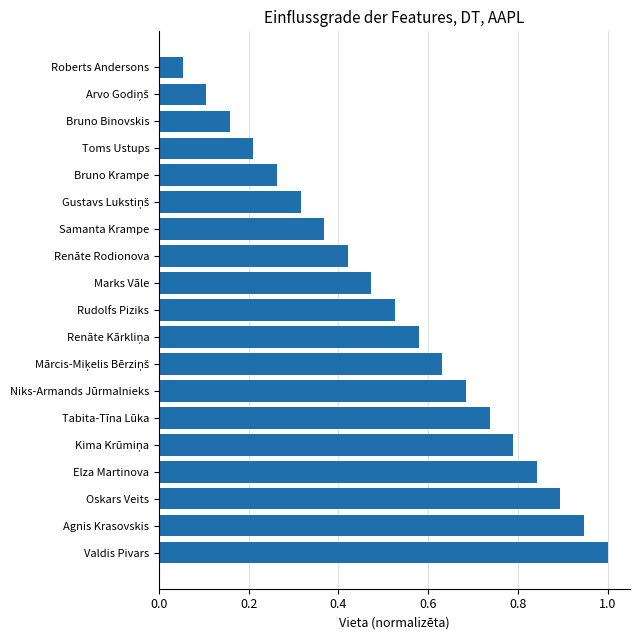

Is it true that the value at Oskars Veits is 0.9?

True